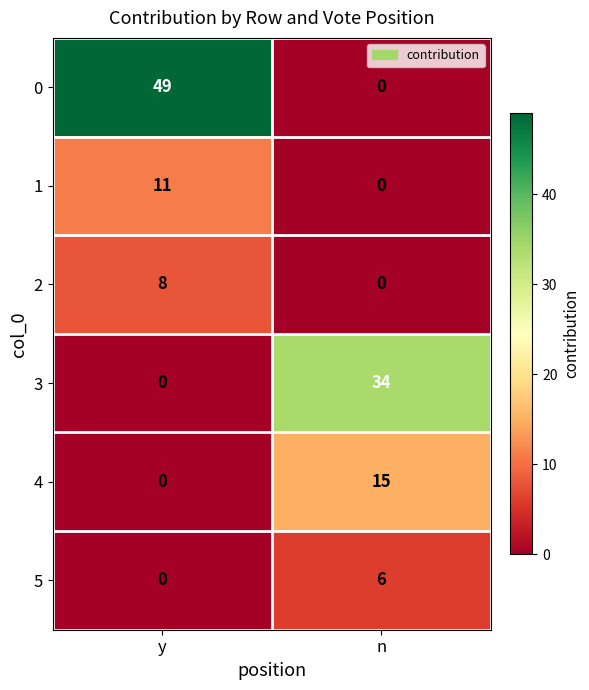

Reading left to right, list all the values displayed in this chart.

0: 49	0
1: 11	0
2: 8	0
3: 0	34
4: 0	15
5: 0	6